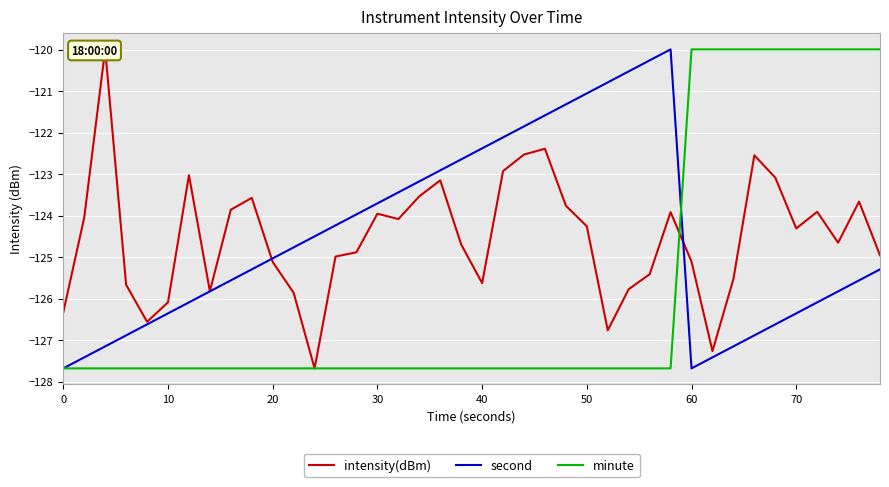

Which series changed the most between 12 and 19?

intensity(dBm)